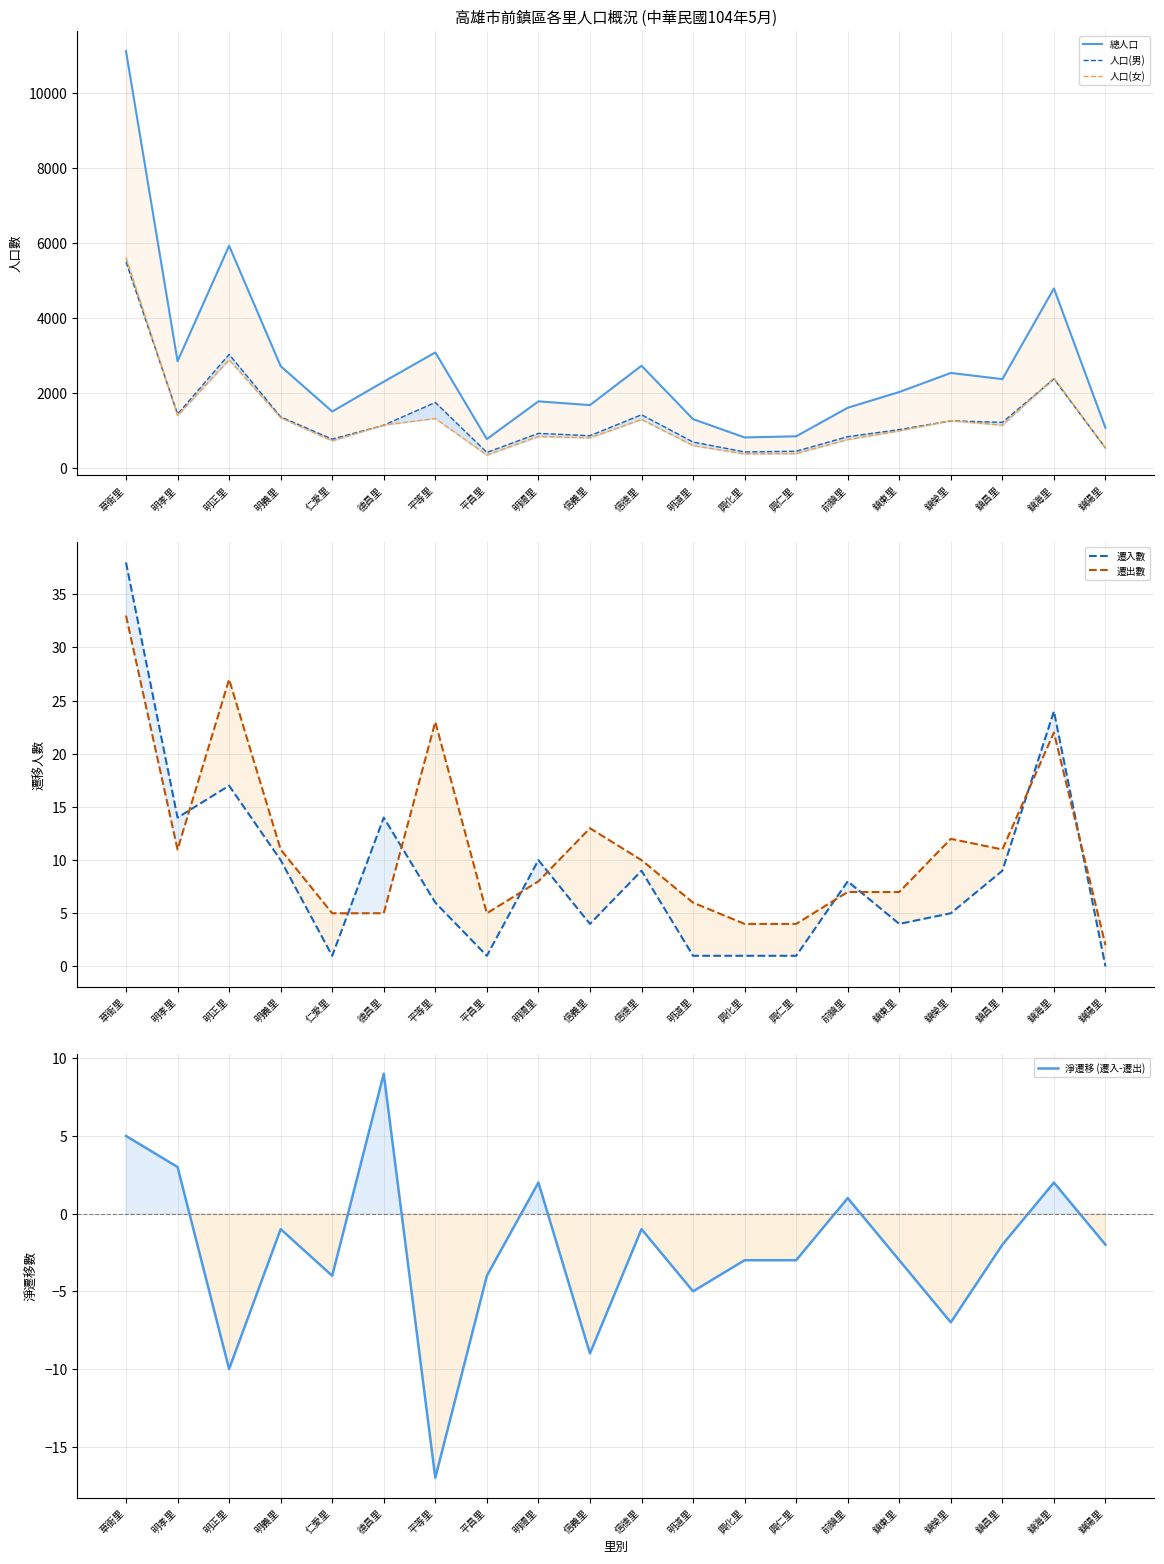

What is the value of the 遷出數 point at the 20th from the left?

2